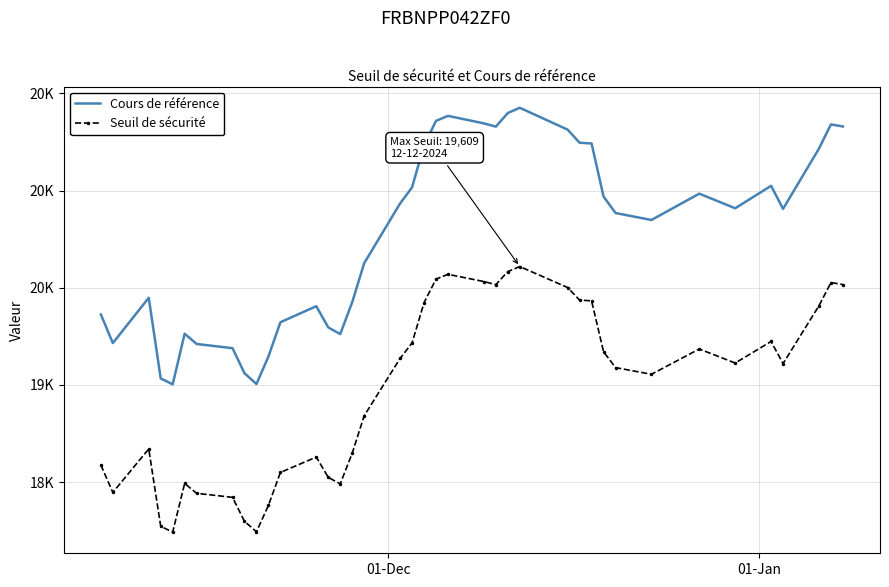

What are all the series names shown in the legend?

Cours de référence, Seuil de sécurité